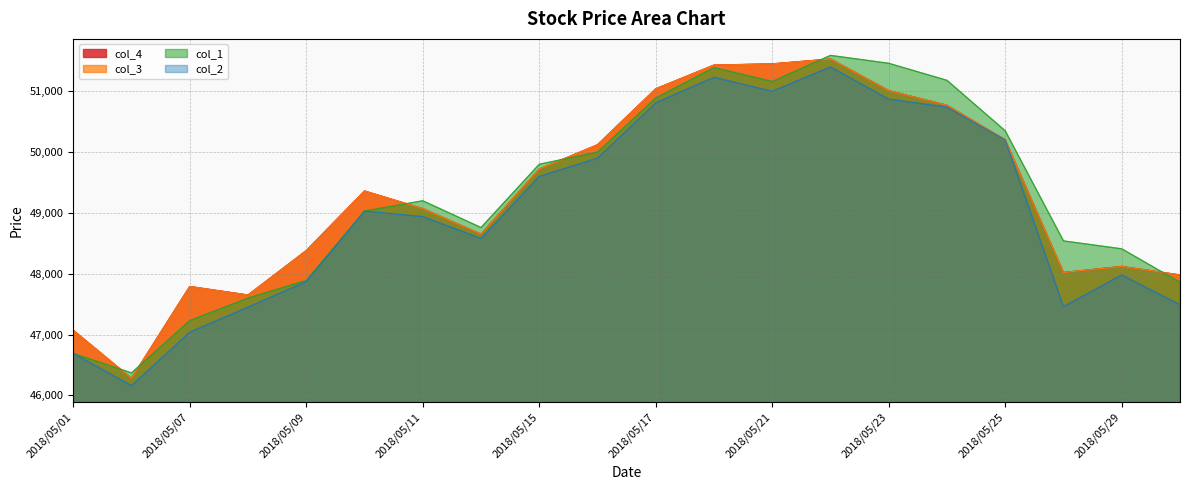

Rank the categories by col_2 value from lowest to highest.

2018/05/02, 2018/05/01, 2018/05/07, 2018/05/08, 2018/05/28, 2018/05/30, 2018/05/09, 2018/05/29, 2018/05/14, 2018/05/11, 2018/05/10, 2018/05/15, 2018/05/16, 2018/05/25, 2018/05/24, 2018/05/17, 2018/05/23, 2018/05/21, 2018/05/18, 2018/05/22